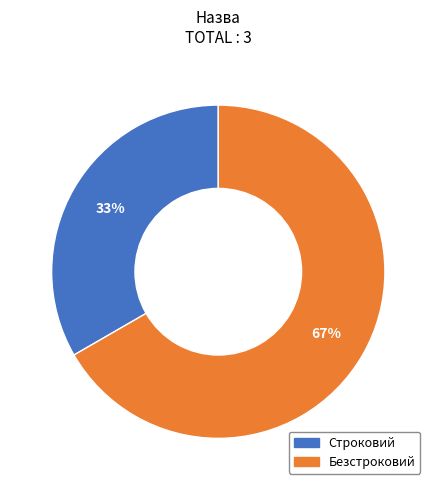

To the nearest percent, what portion does Безстроковий represent?

67%